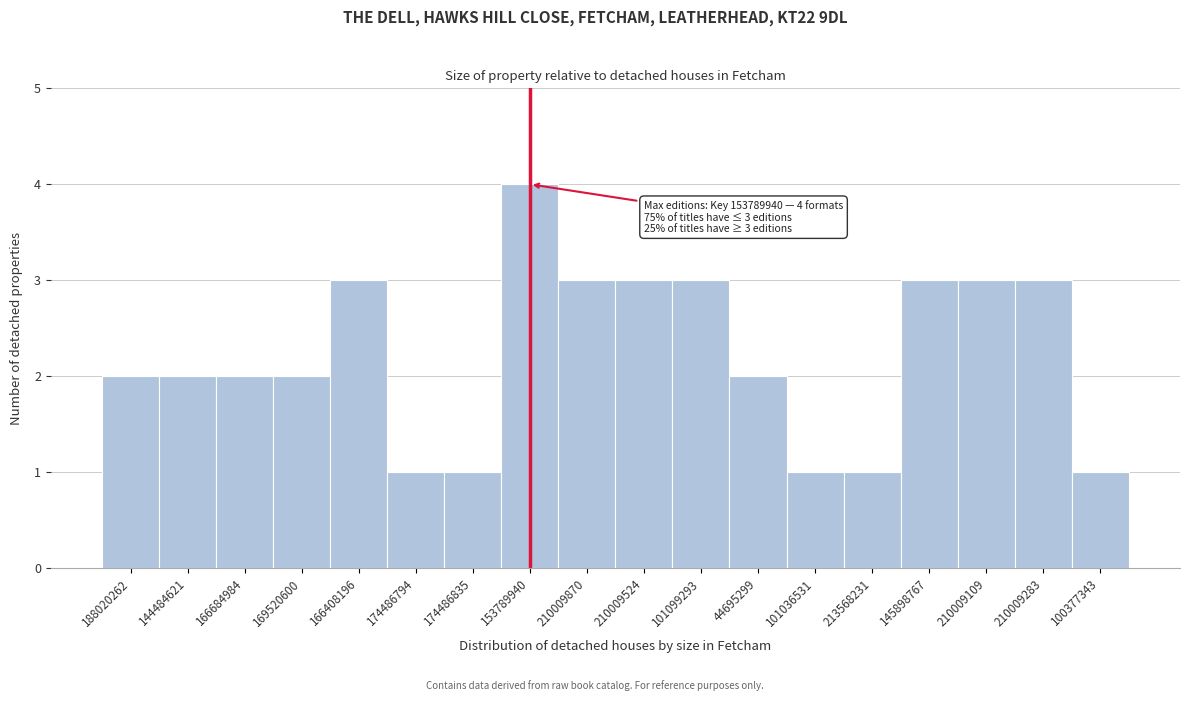

Reading right to left, extract all data points from this chart.

100377343=1	210009283=3	210009109=3	145898767=3	213568231=1	101036531=1	44695299=2	101099293=3	210009524=3	210009870=3	153789940=4	174486835=1	174486794=1	166408196=3	169520600=2	166684984=2	144484621=2	188020262=2